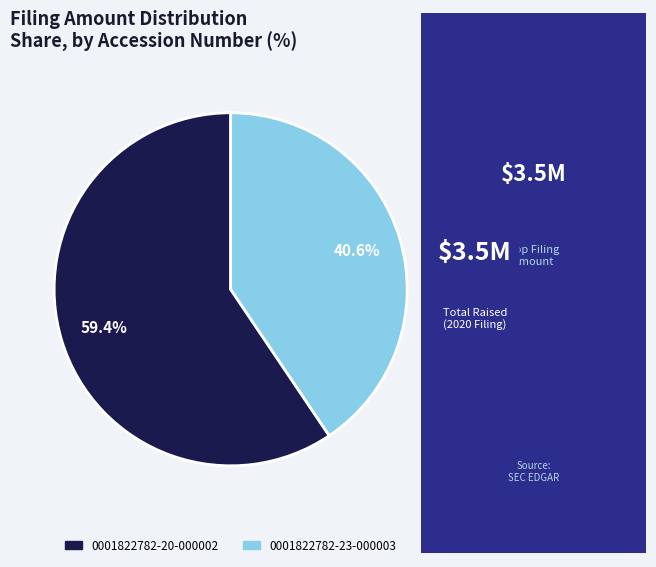

How many segments does this pie chart have?

2